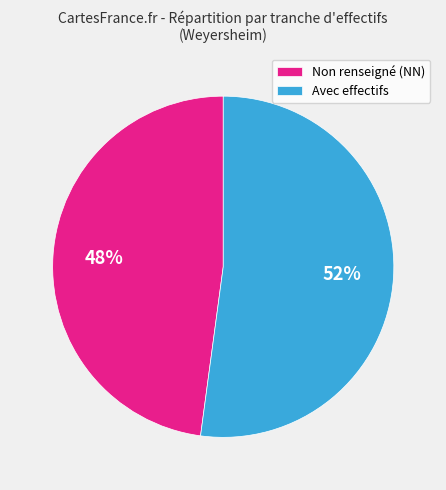

Which slice is the smallest?

Non renseigné (NN)